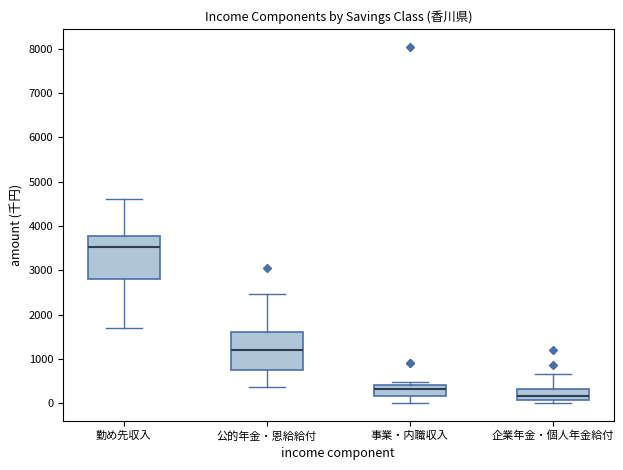

Where is the upper edge of the box for 公的年金・恩給給付 on the y-axis? The values are not printed on the chart, so give them approximately, as read against the axis.

1600